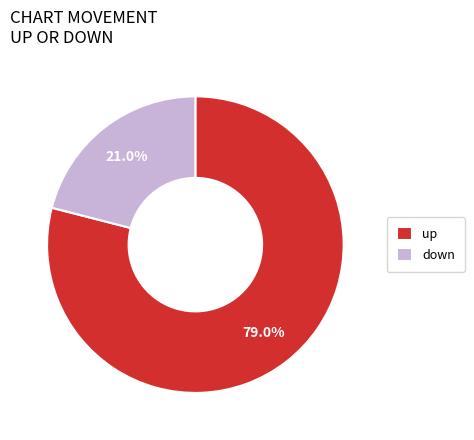

How many slices are in this pie chart?

2